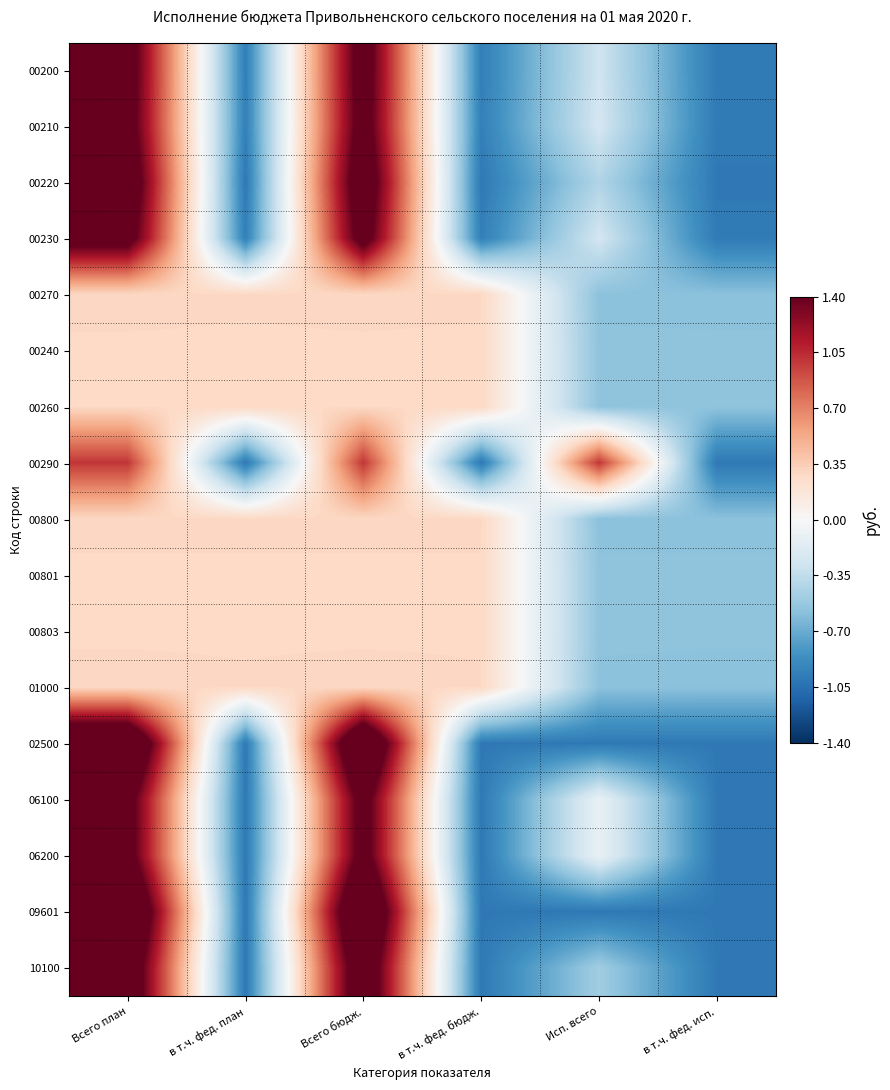

Between в т.ч. фед. план and Всего бюдж., which series saw the biggest shift?

02500